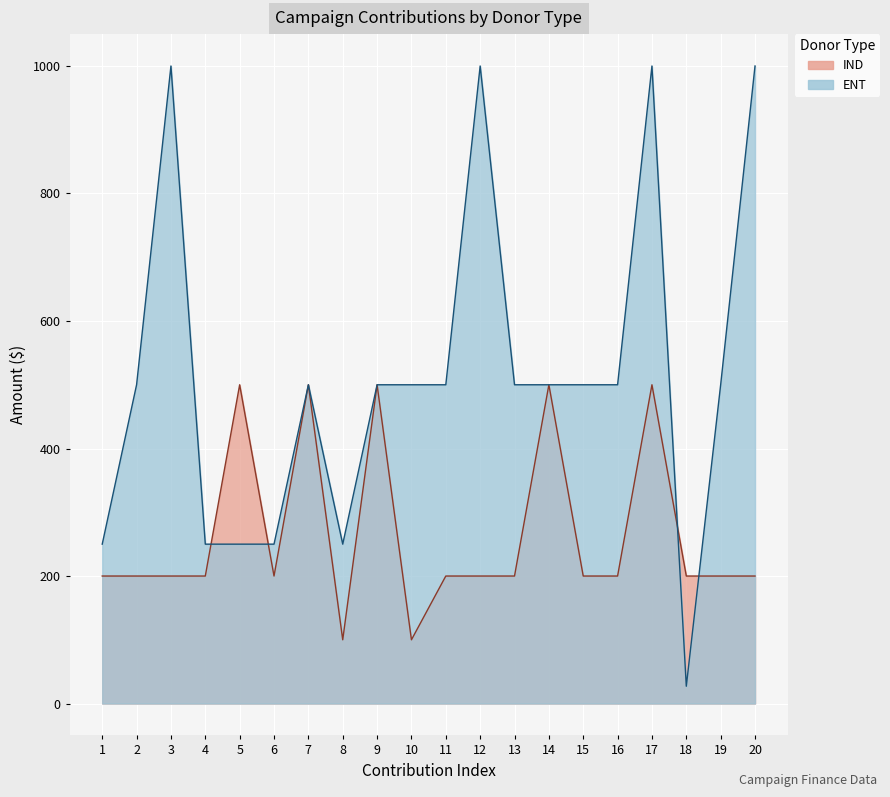

Which series has the widest spread of values?

ENT